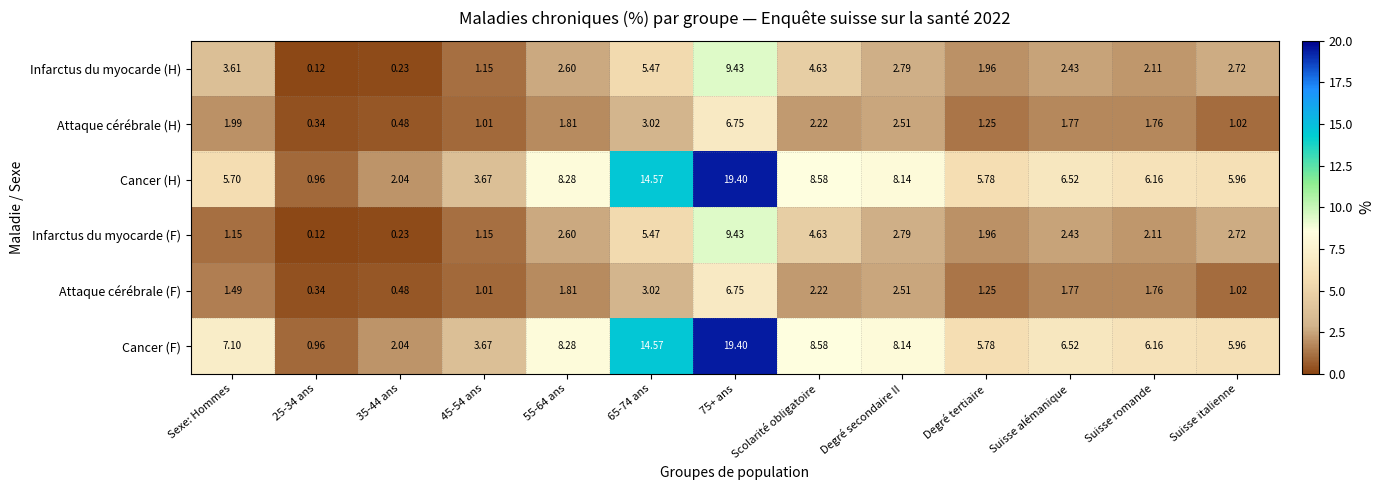

Where is Cancer (F) nearest to the value 10?

Scolarité obligatoire